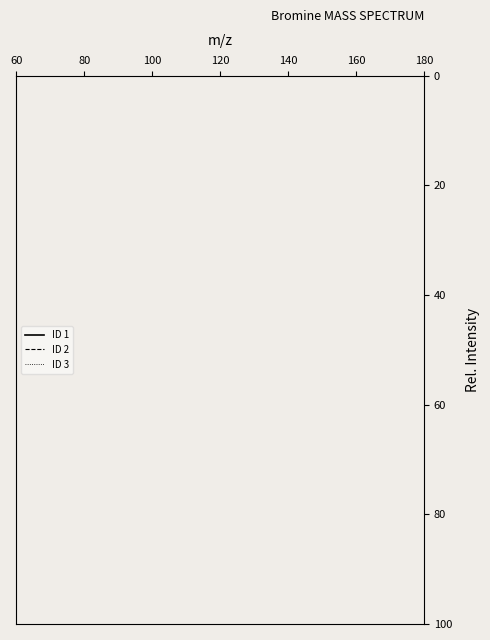

What is the minimum value for ID 3?

8